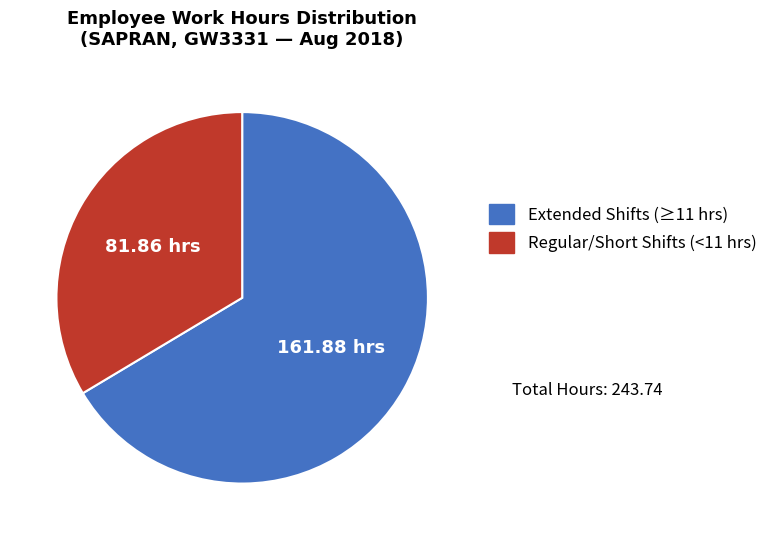

Does any single category account for the majority?

Yes